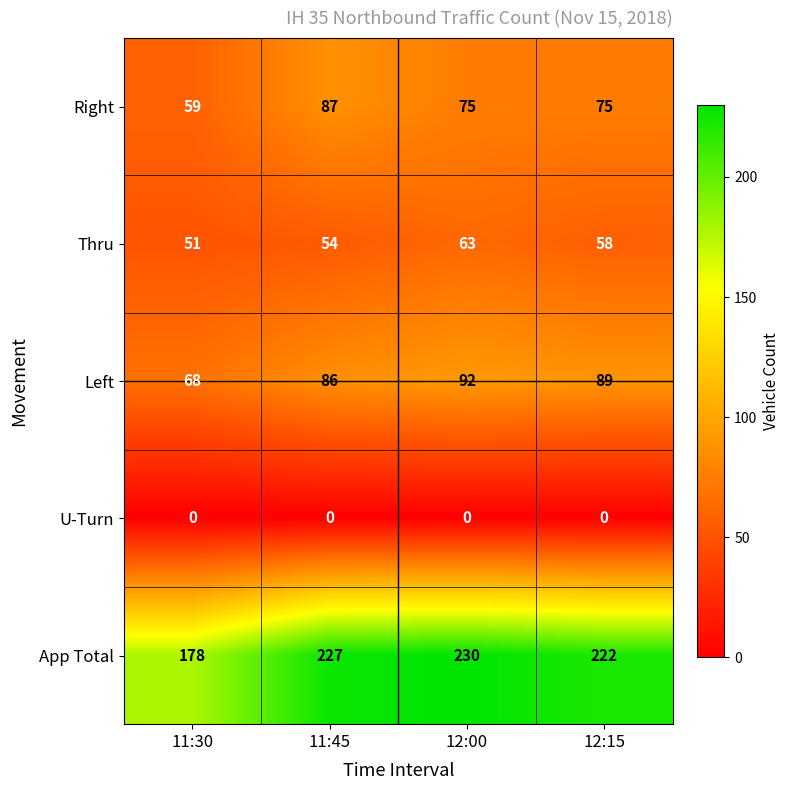

What is the difference between the highest and lowest values at 11:45?

227